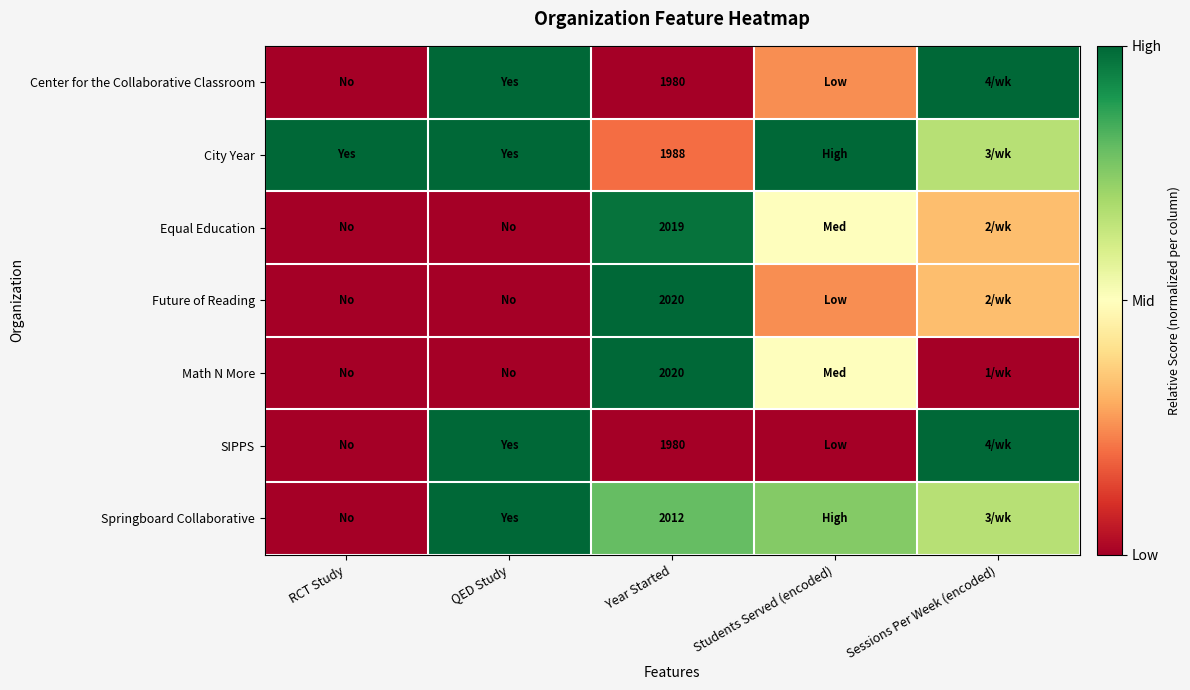

Which label corresponds to the smallest value in the chart?

RCT Study